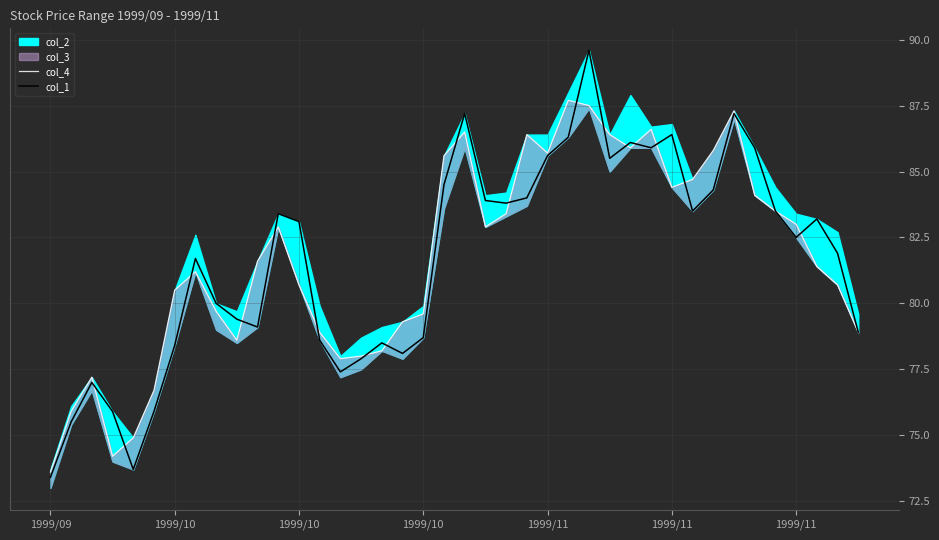

What is the approximate value of col_1 at 1999/10?

78.7